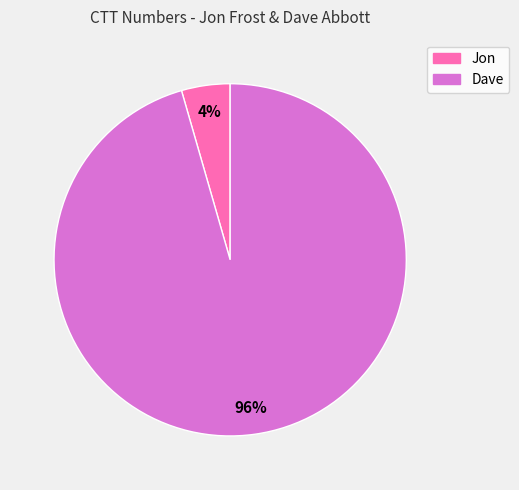

Does Jon represent more than half of the total?

No